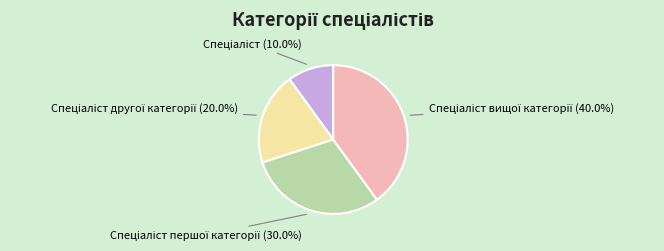

Is there any slice that represents more than half of the pie?

No